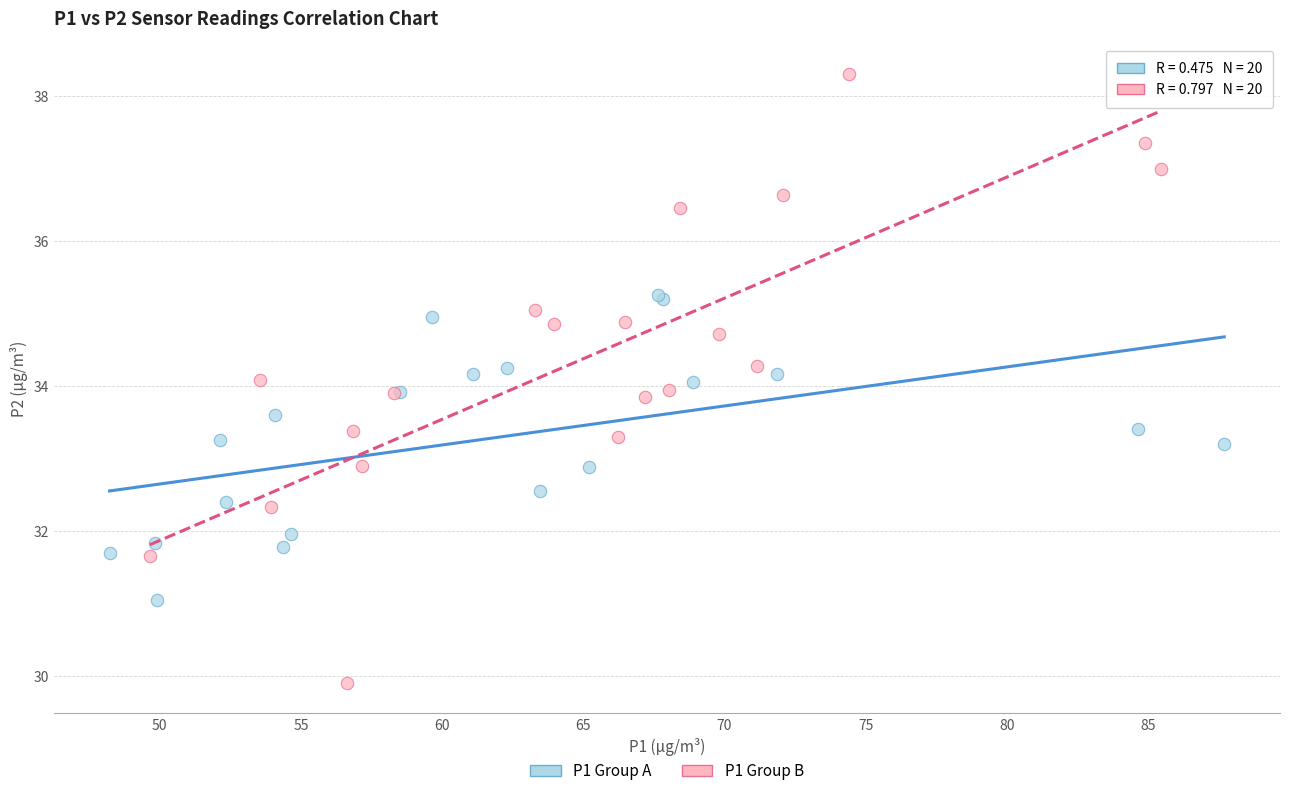

Which series contains the lowest Y value?

P1 Group B